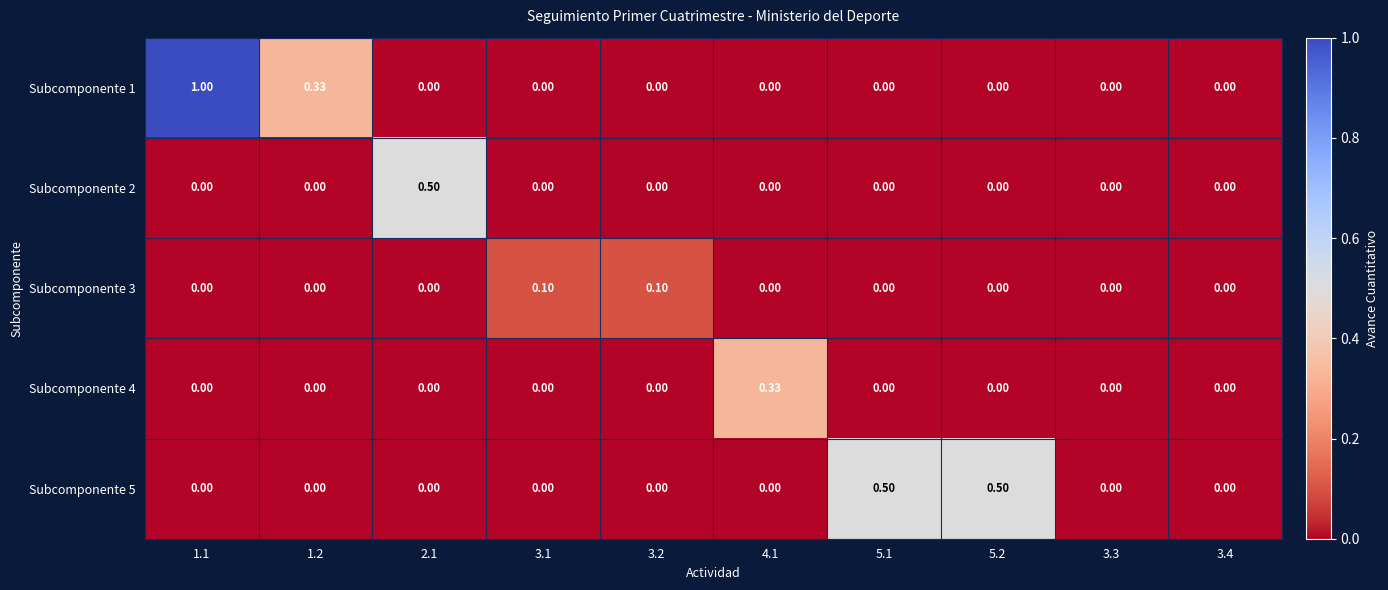

How many data points does each series have?

10